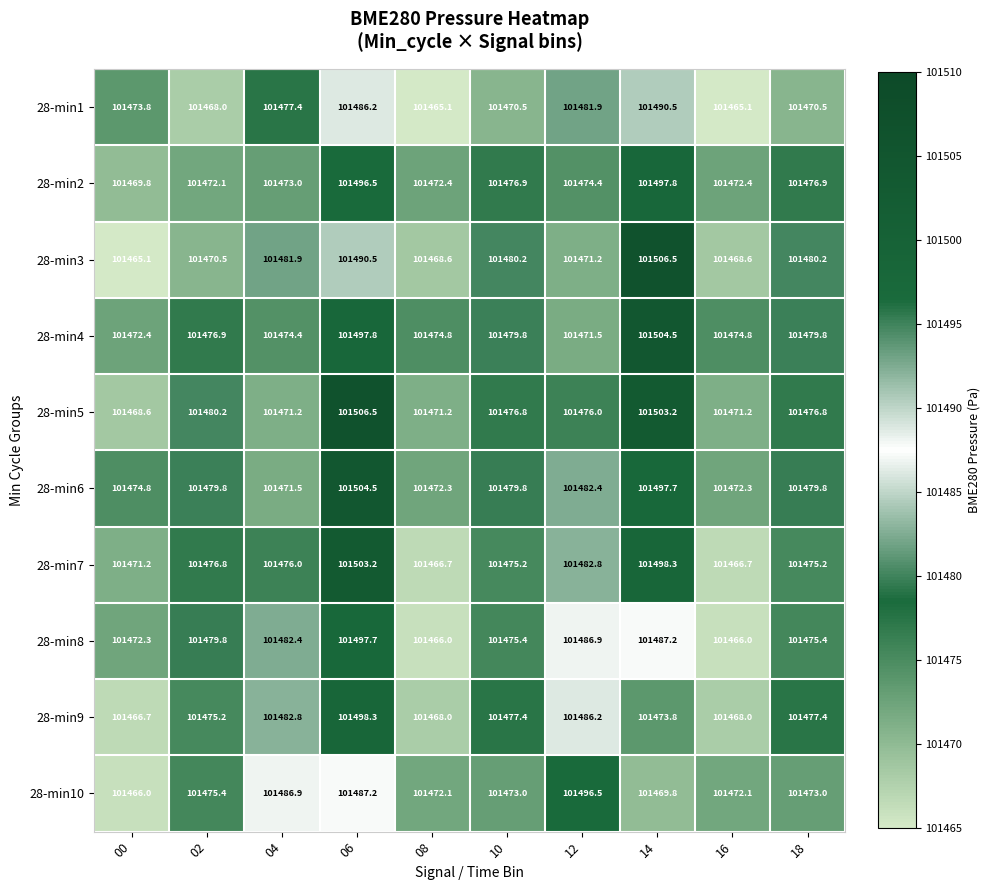

What is the minimum value shown in the chart?

101465.1